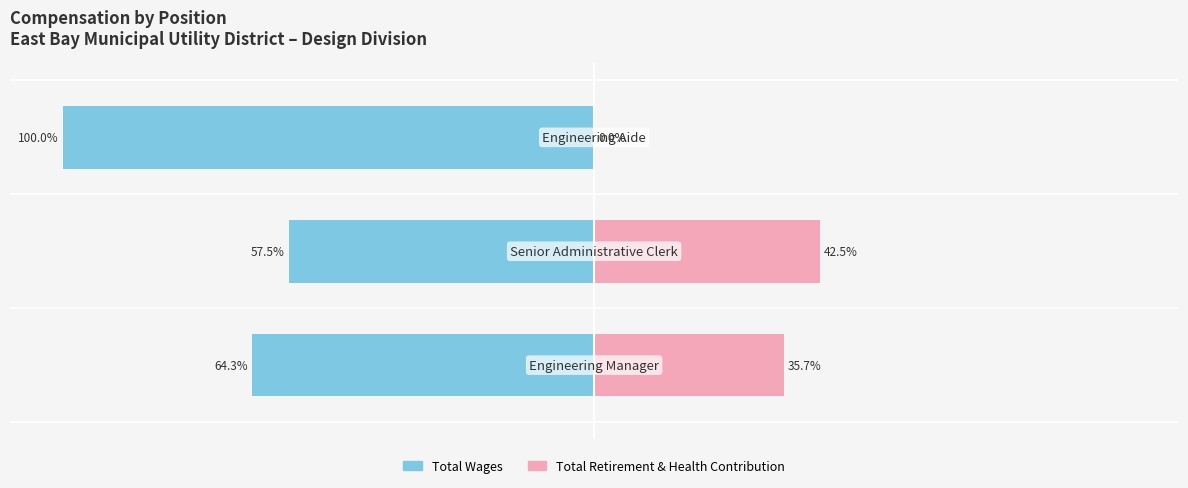

Reading left to right, what are all the values shown in this chart?

Total Wages: -64.3	-57.5	-100.0
Total Retirement & Health Contribution: 35.7	42.5	0.0